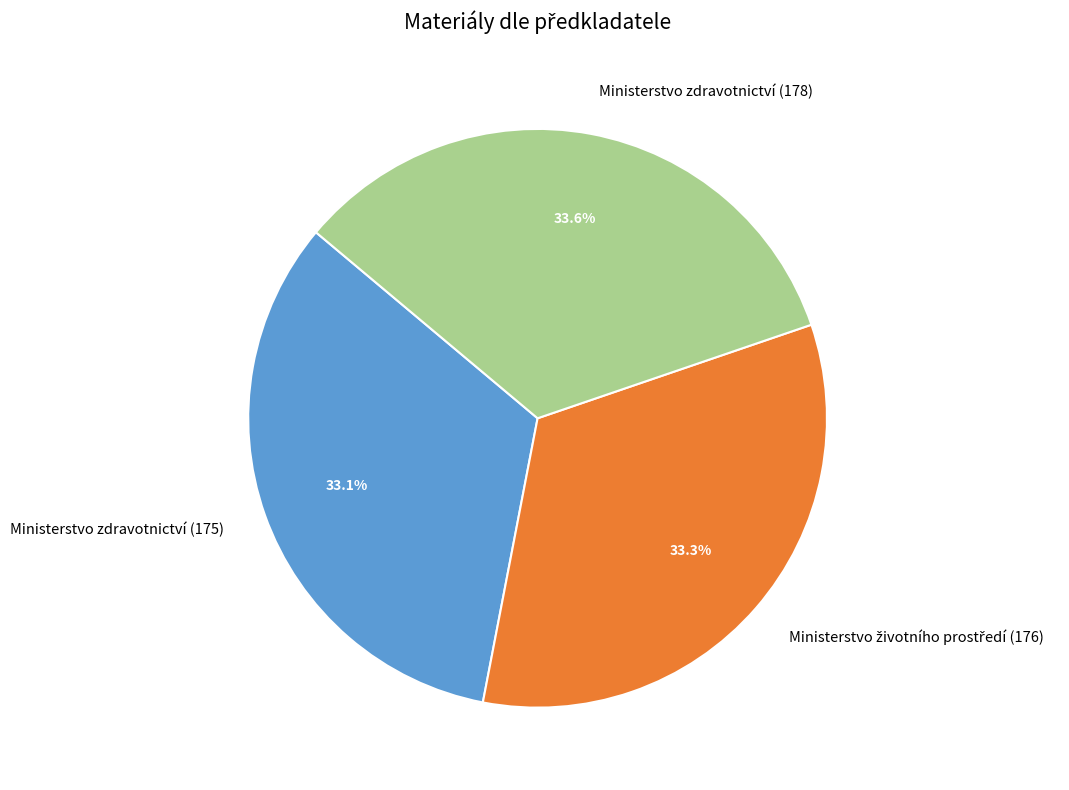

To the nearest percent, what is the combined percentage of Ministerstvo zdravotnictví (178) and Ministerstvo zdravotnictví (175)?

67%